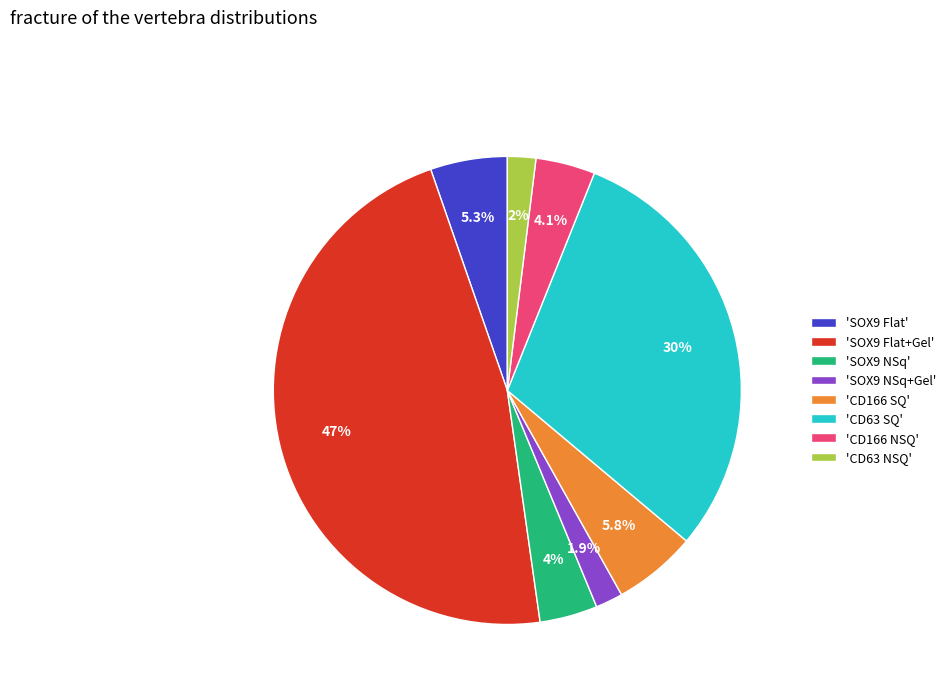

Do 'SOX9 NSq' and 'SOX9 Flat' together represent more than half of the pie?

No